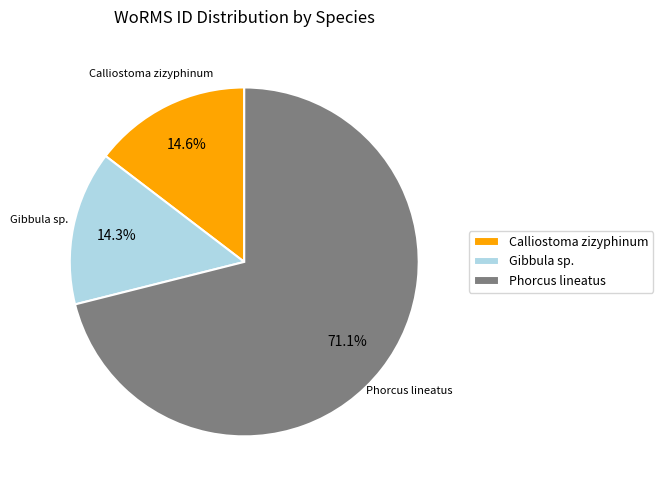

To the nearest percent, what is the combined percentage of Calliostoma zizyphinum and Gibbula sp.?

29%